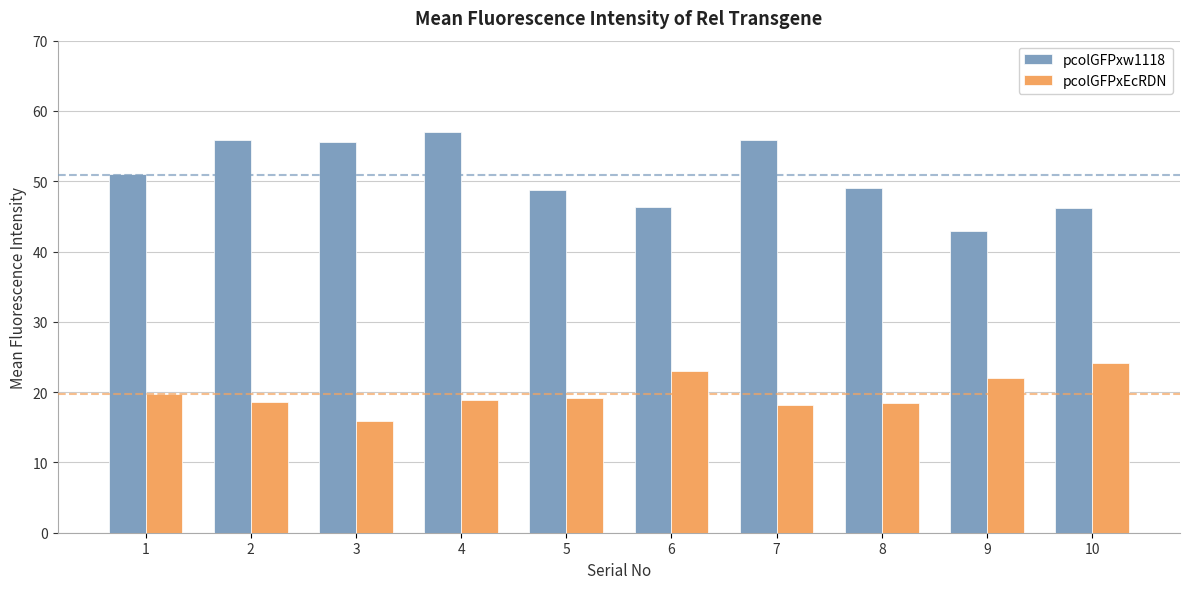

What is the value of the pcolGFPxEcRDN bar at the 9th from the left?

22.0